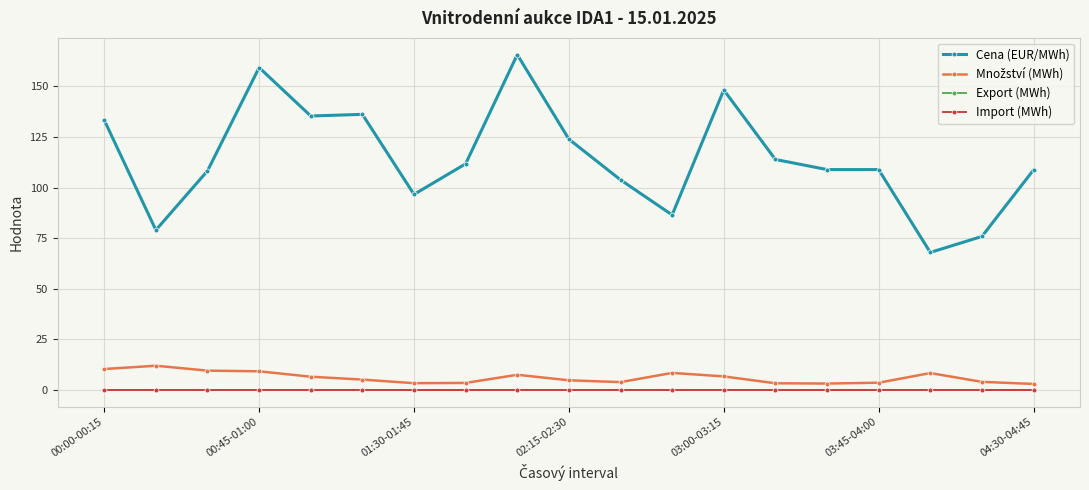

Does the chart display data point markers on the line(s)?

Yes